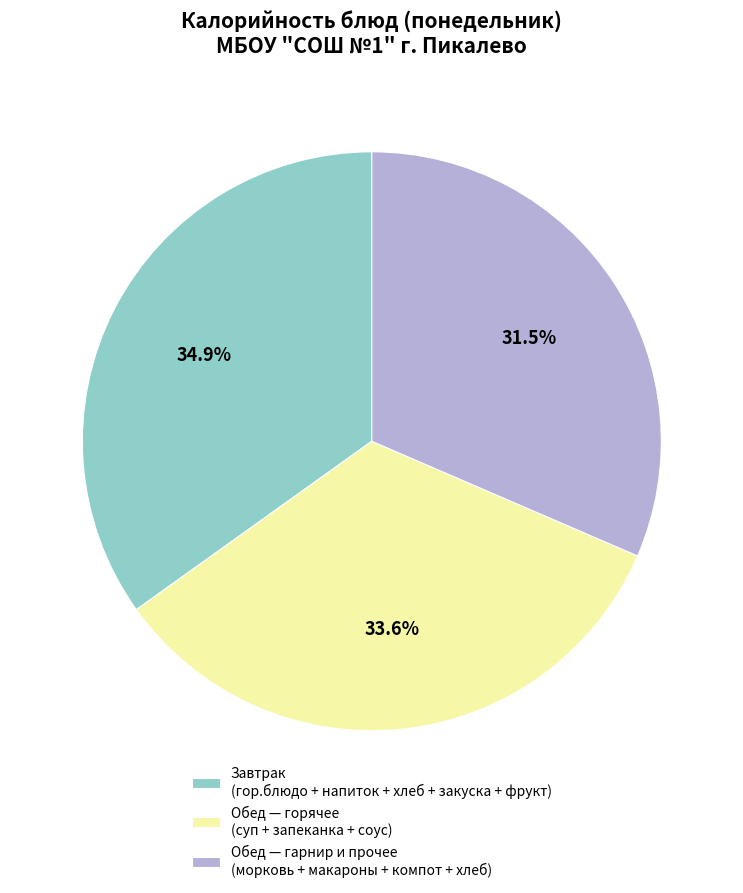

To the nearest percent, what is the difference between the largest and smallest slice percentages?

3%